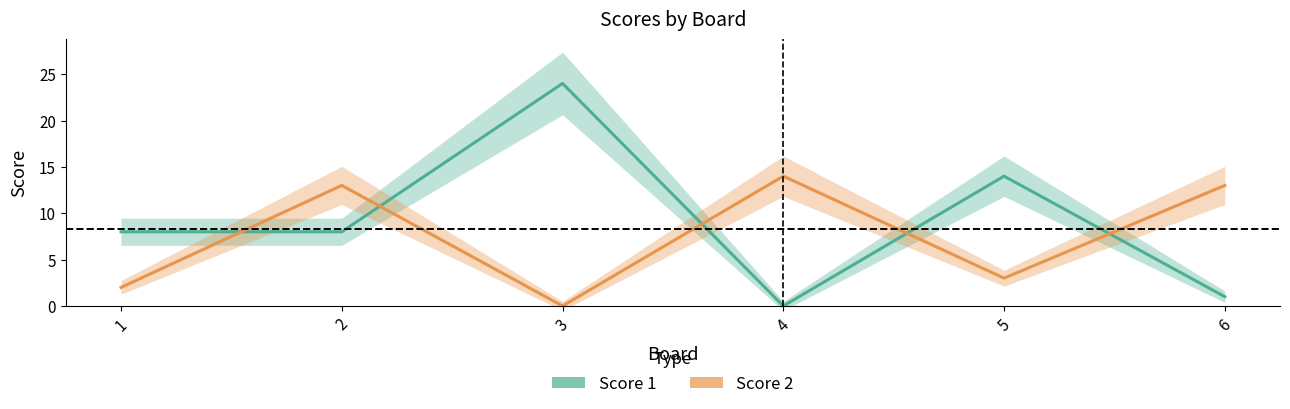

Where does the Score 2 series first go above 13?

4